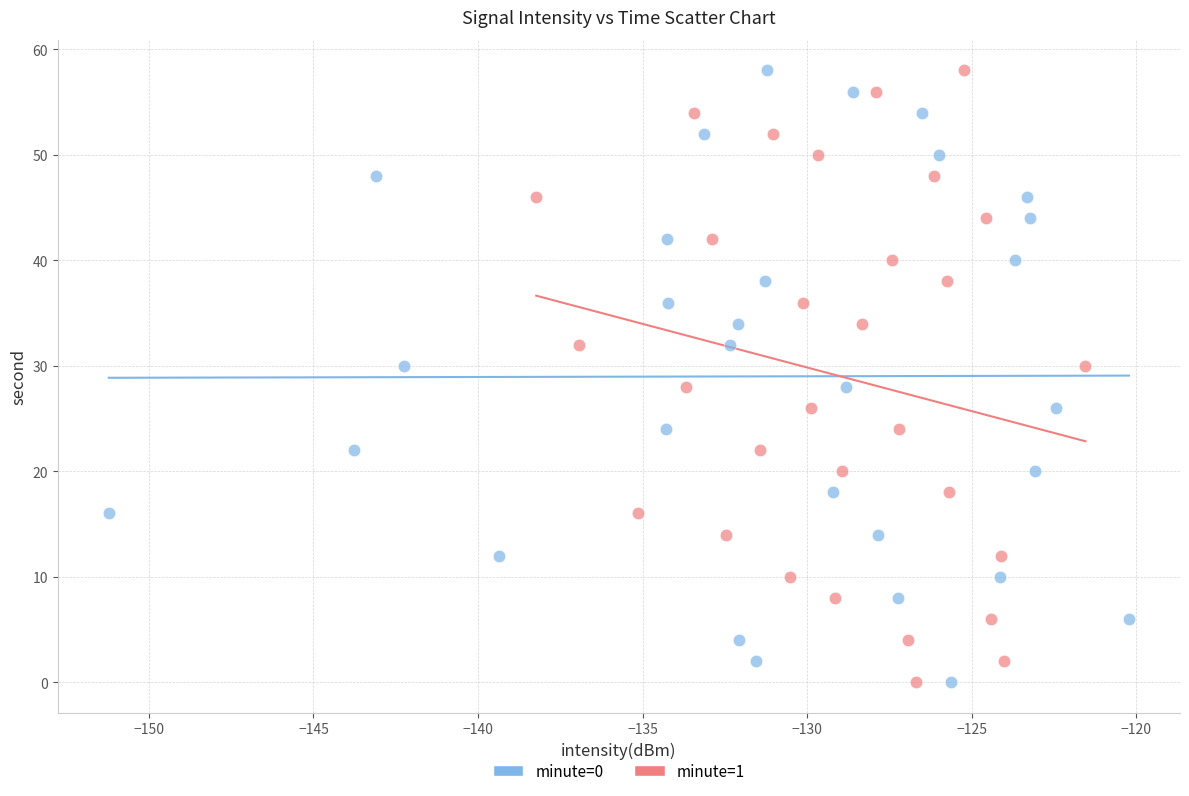

What are all the series names shown in the legend?

minute=0, minute=1